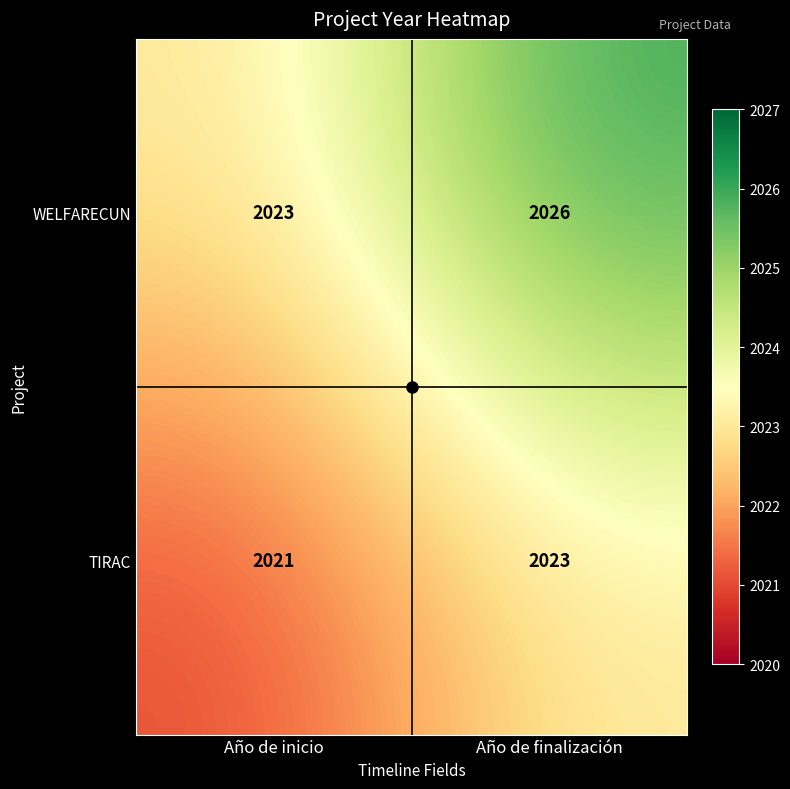

What is the sum of the TIRAC values at Año de inicio and Año de finalización?

4044